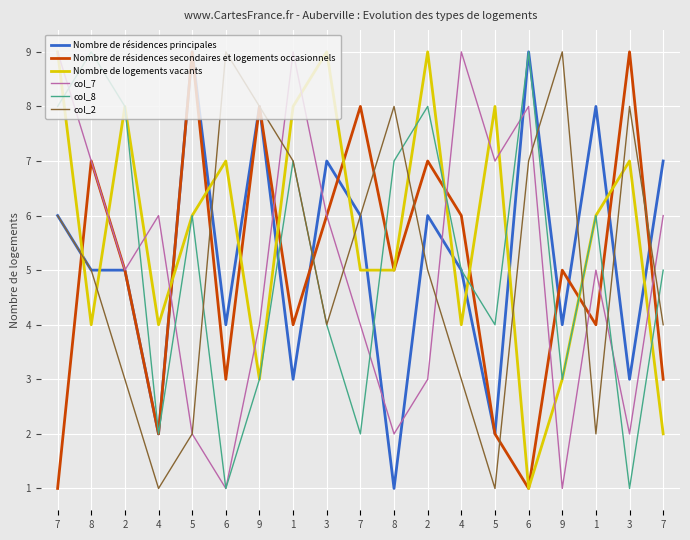

List the labels in order of Nombre de résidences secondaires et logements occasionnels value, smallest first.

7, 6, 4, 5, 6, 7, 1, 1, 2, 8, 9, 3, 4, 8, 2, 9, 7, 5, 3